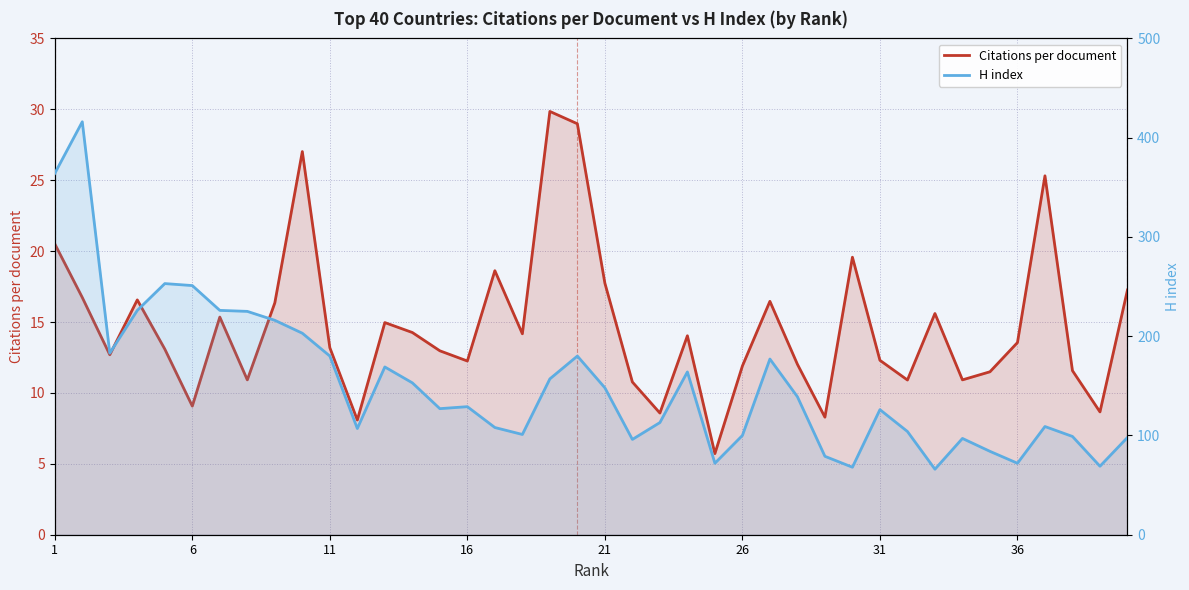

List the series in order of their peak value, lowest first.

Citations per document, H index